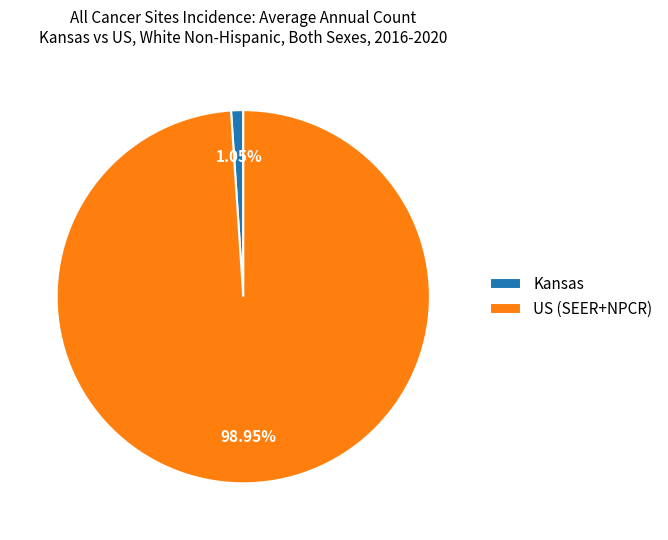

What percentage do Kansas and US (SEER+NPCR) together represent?

100.0%